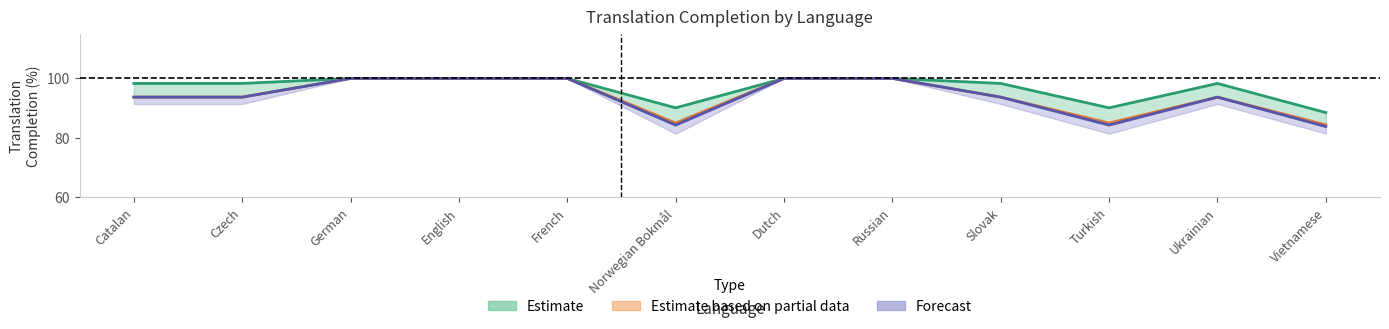

True or false: translated_percent has a value of 90.1 at Turkish.

True